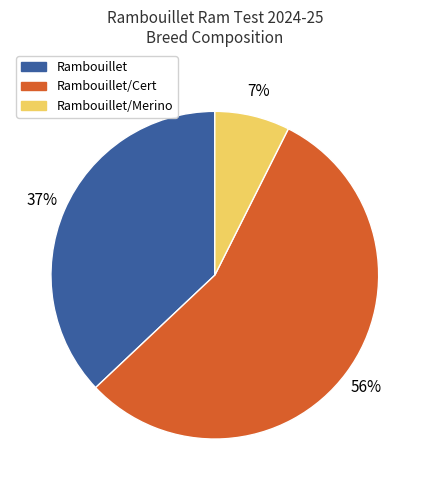

To the nearest percent, what is the average slice percentage?

33%